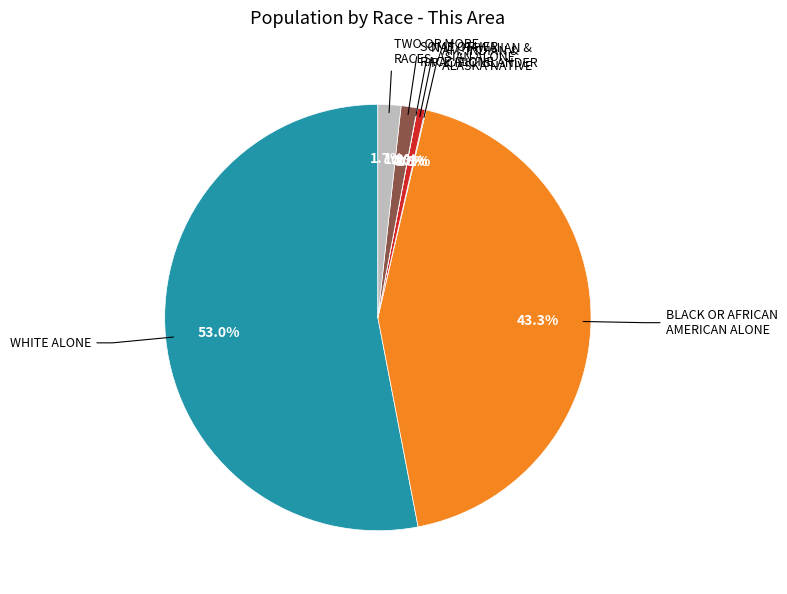

Is there any slice that represents more than half of the pie?

Yes